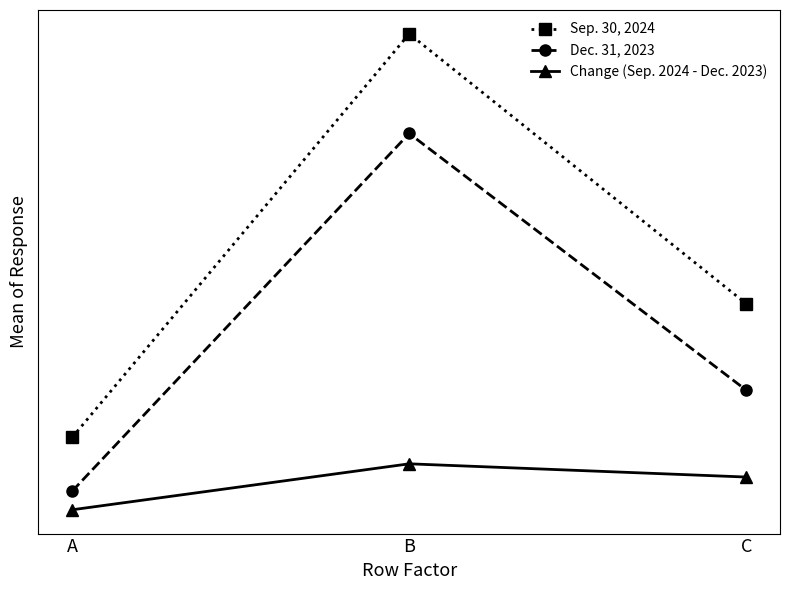

What value does the Dec. 31, 2023 series have at C?

1021791